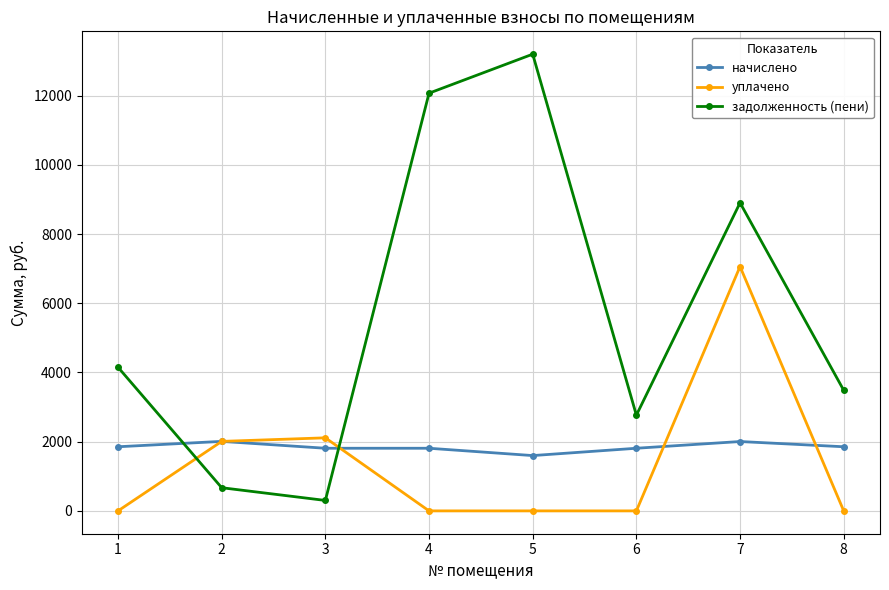

True or false: задолженность (пени) and начислено intersect in this chart.

True